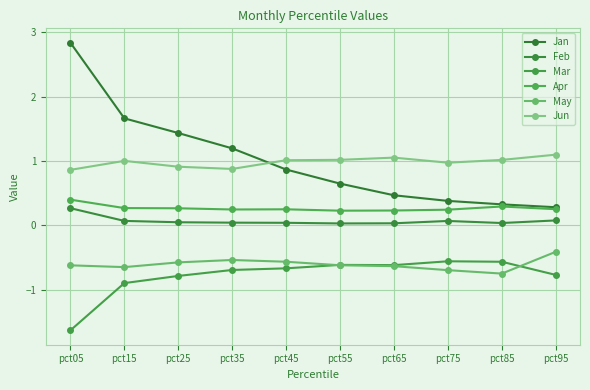

What is the approximate value of Feb at pct95?

0.1